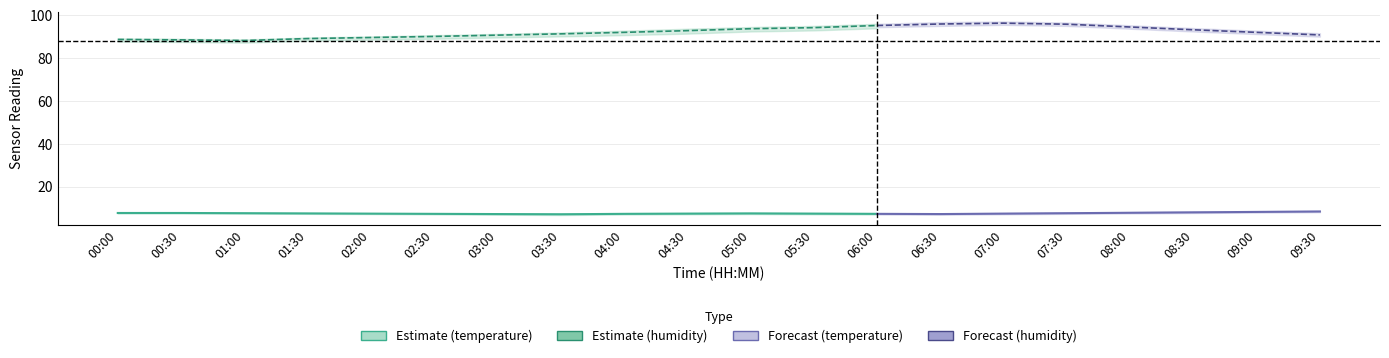

Does the chart display data point markers on the line(s)?

No